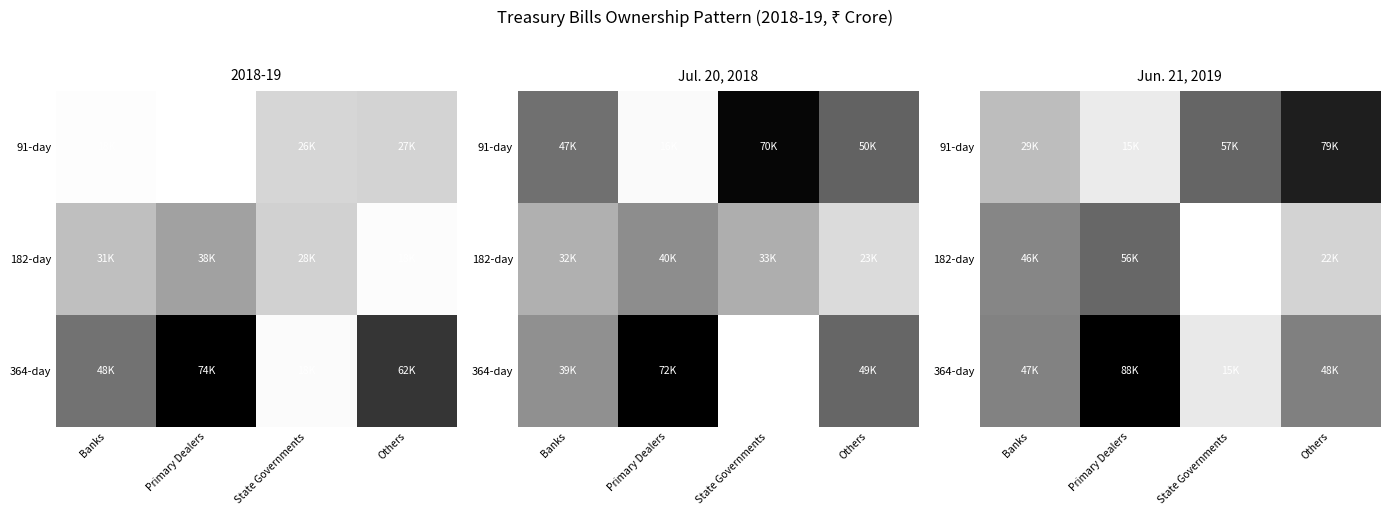

Between Primary Dealers and Banks, which is larger?

Banks